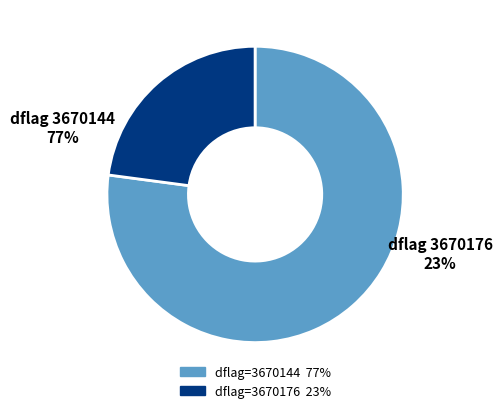

What is the change in value from 3670144 to 3670176?

-1361